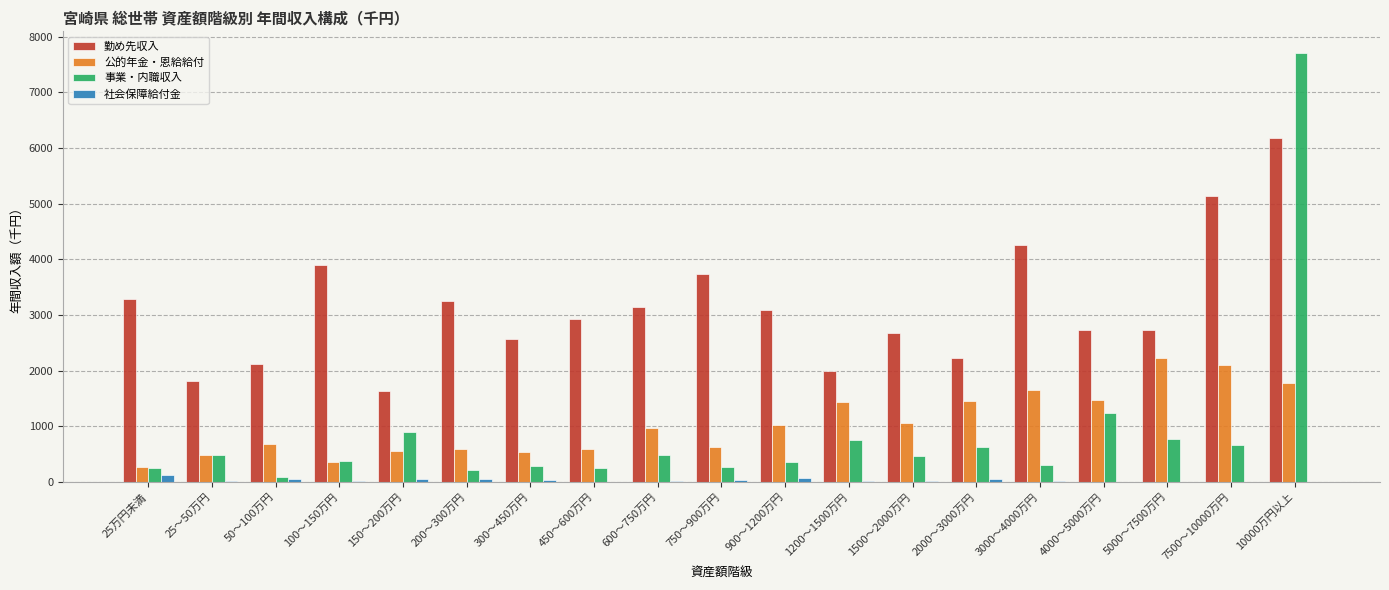

What is the greatest value displayed?

7713